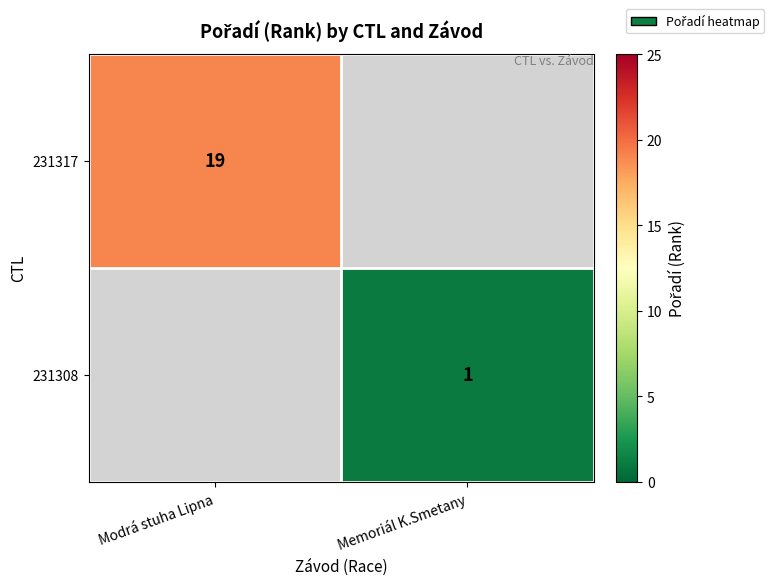

Is it true that 231308 equals 1 at Memoriál K.Smetany?

True